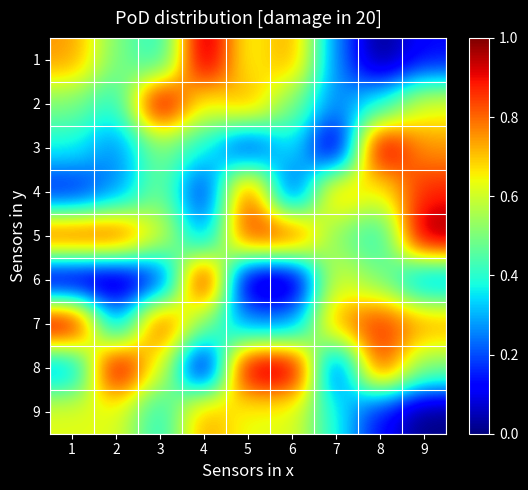

Count the number of categories in the chart.

9